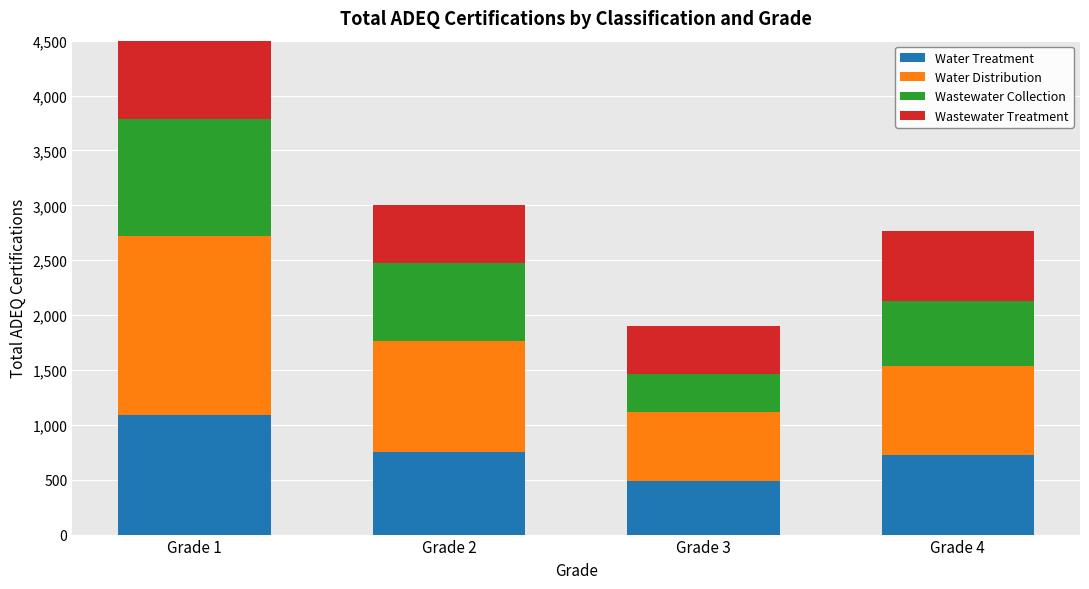

The Water Treatment series shows 1088 at Grade 1. True or false?

True